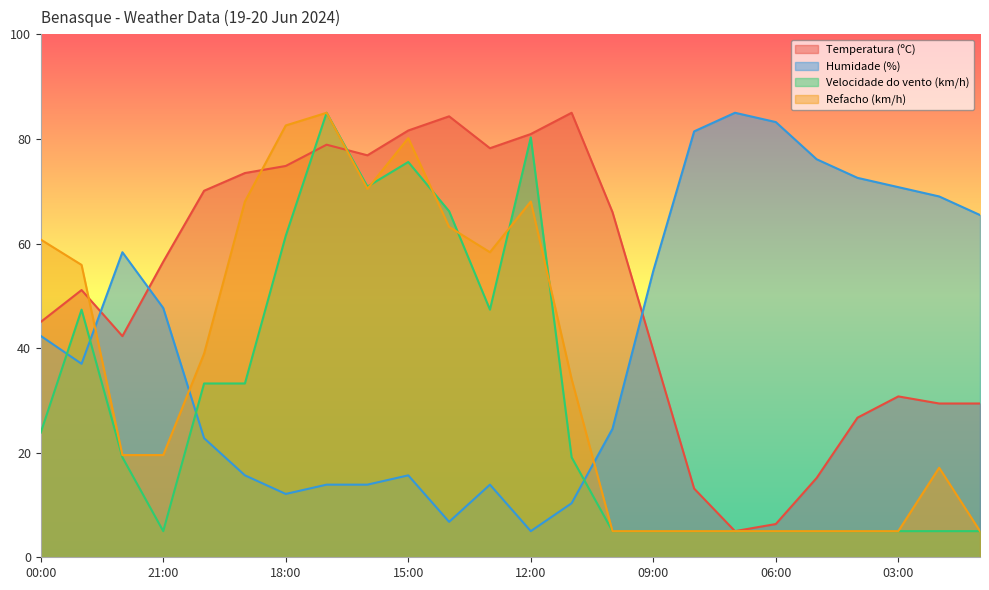

Rank the series by their maximum value, from highest to lowest.

Temperatura (ºC), Humidade (%), Velocidade do vento (km/h), Refacho (km/h)